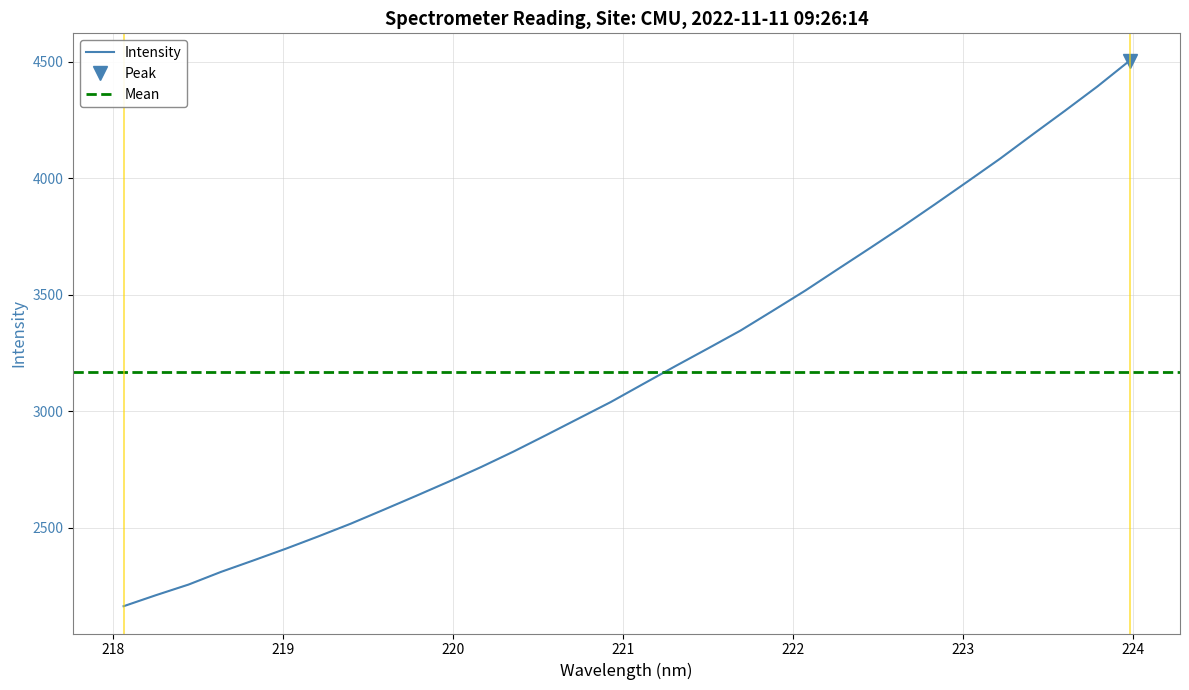

What is the maximum value shown in the chart?

4504.6